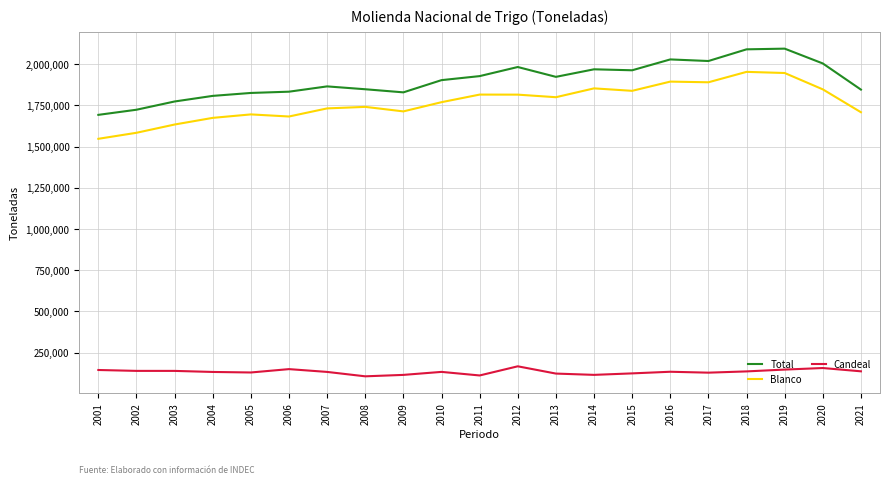

Is it true that Total equals 2843331 at 2021?

False